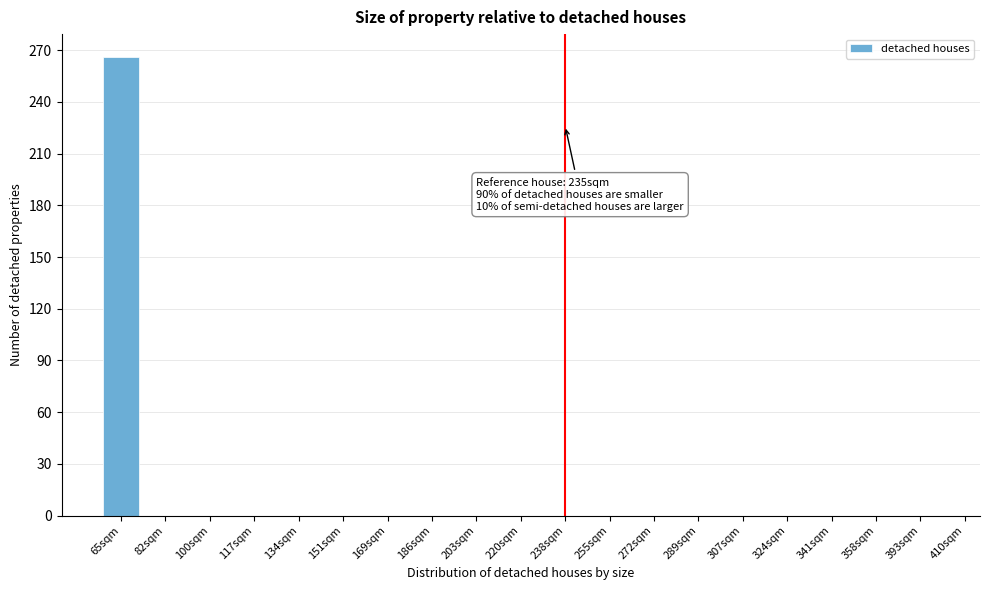

Reading left to right, transcribe all the data shown in this chart.

65sqm=266	82sqm=0	100sqm=0	117sqm=0	134sqm=0	151sqm=0	169sqm=0	186sqm=0	203sqm=0	220sqm=0	238sqm=0	255sqm=0	272sqm=0	289sqm=0	307sqm=0	324sqm=0	341sqm=0	358sqm=0	393sqm=0